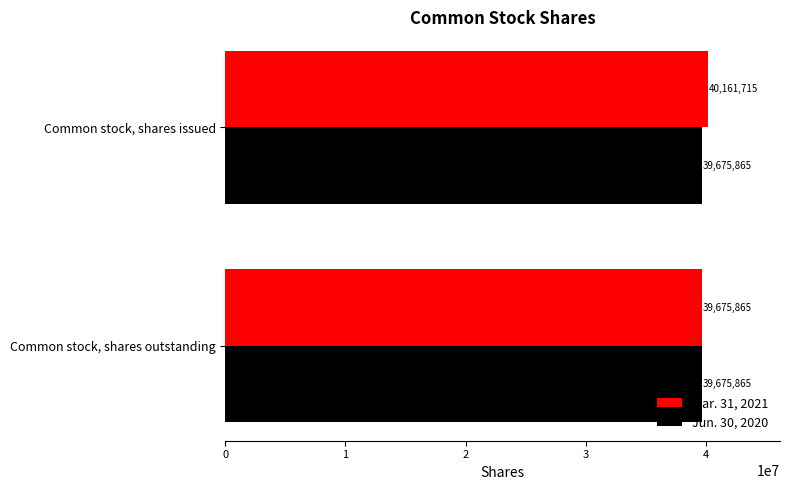

Which series has the largest total across all categories?

Mar. 31, 2021